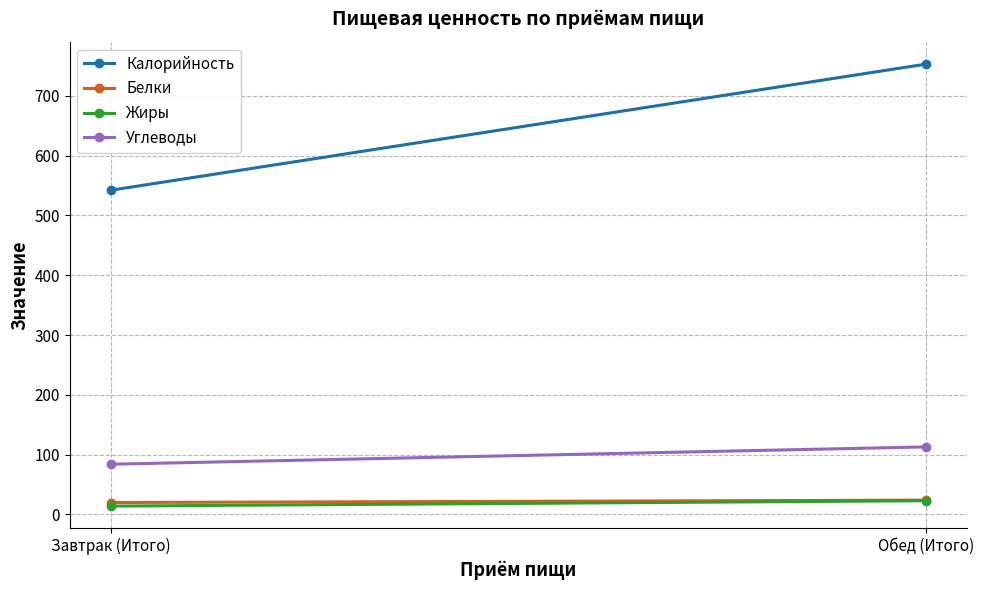

Between Обед (Итого) and Завтрак (Итого), which is larger?

Обед (Итого)